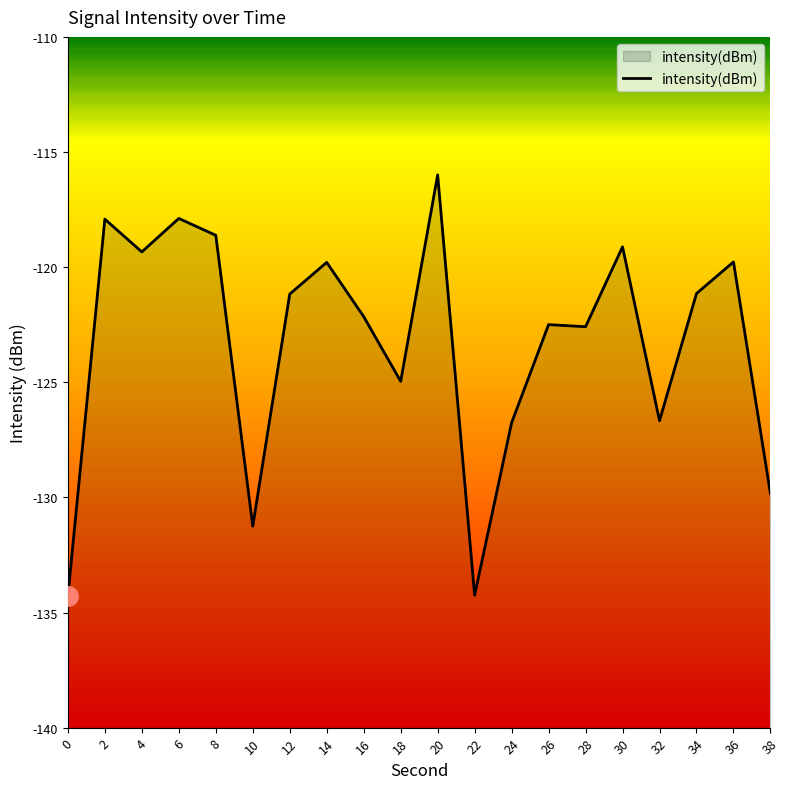

Where is the first local maximum?

2